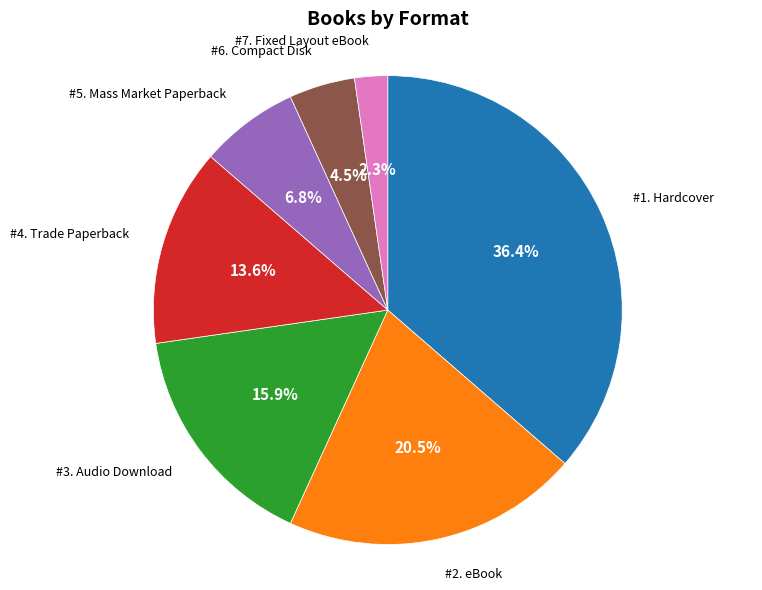

Does any single category account for the majority?

No